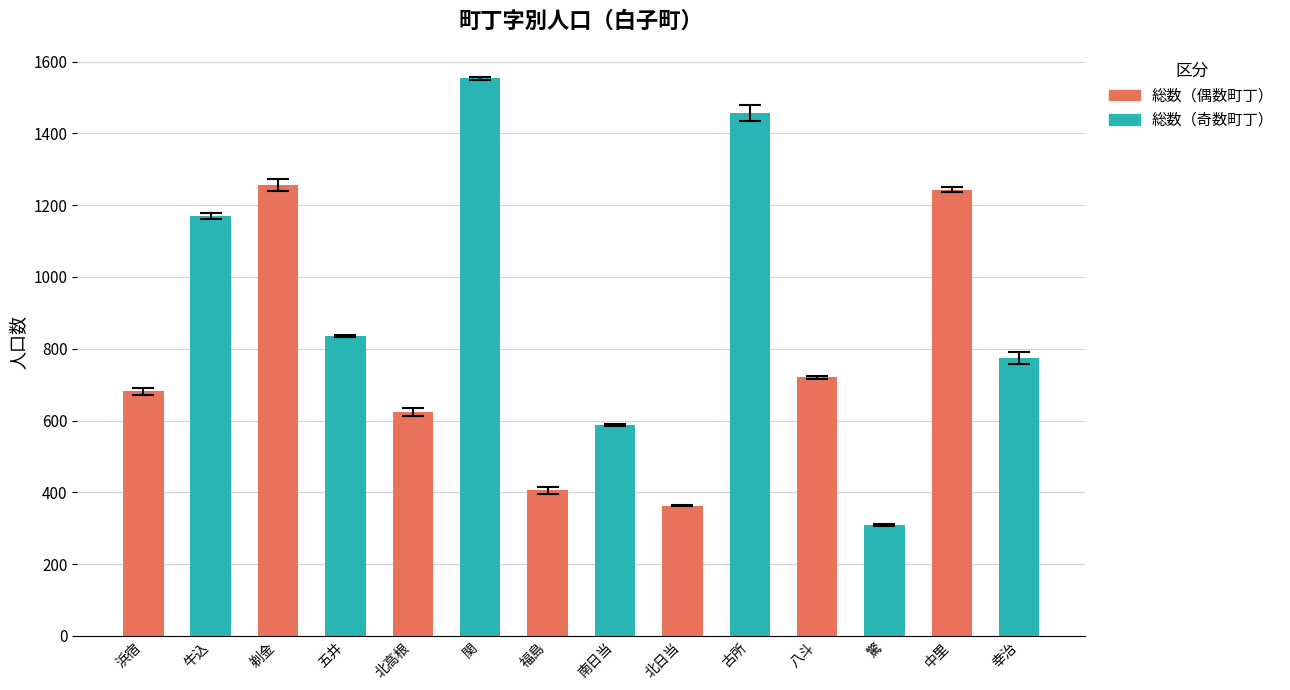

The chart shows a value of 2029 at 牛込. True or false?

False